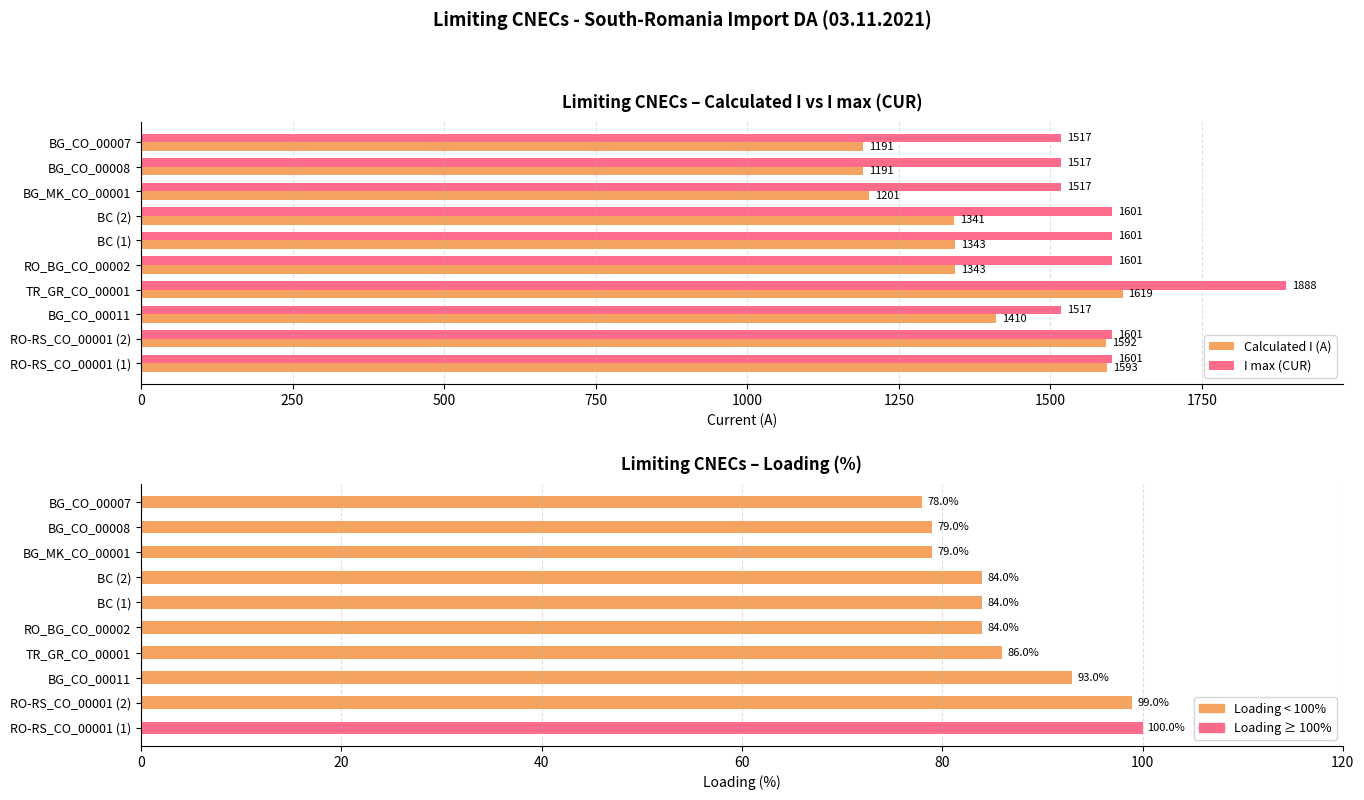

How many data points in Calculated I (A) are above 1343?

4